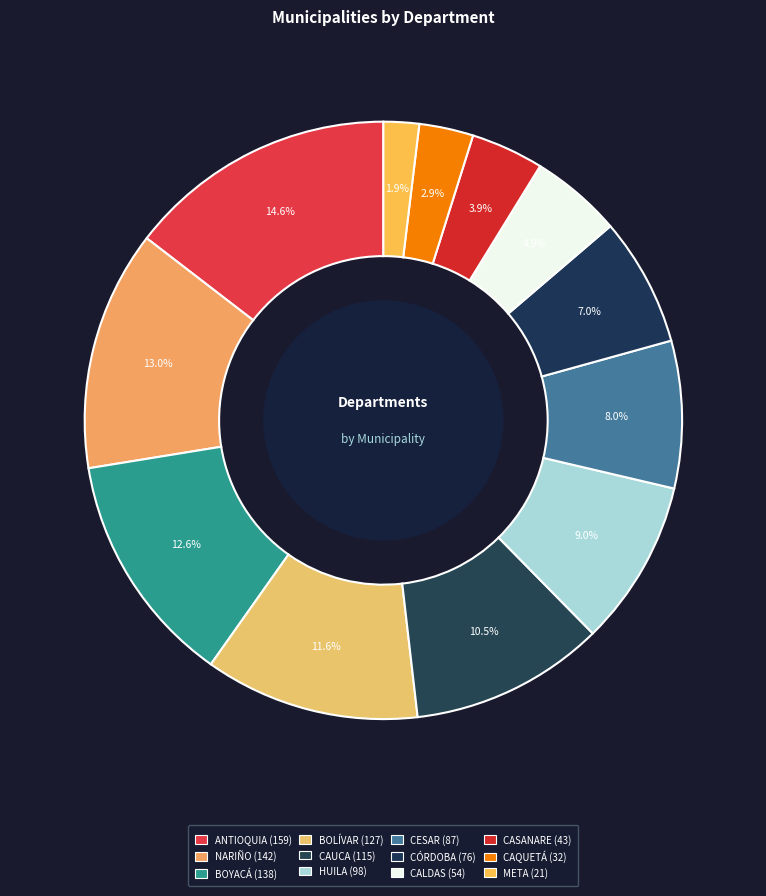

Count the number of slices in the pie.

12